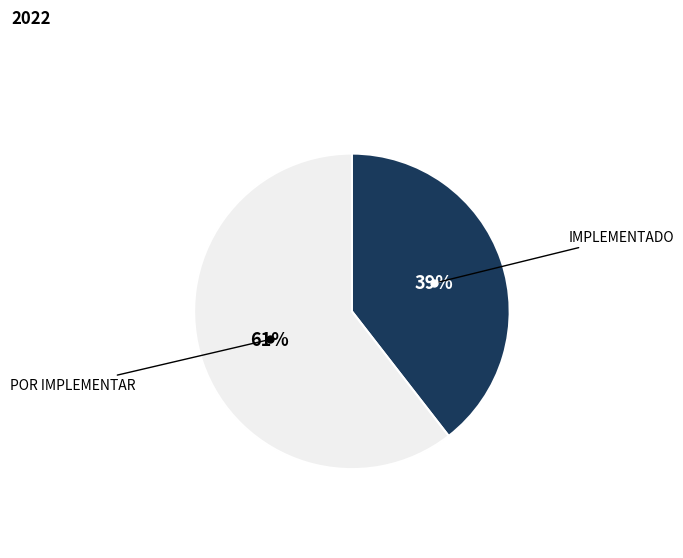

To the nearest percent, what is the average slice percentage?

50%